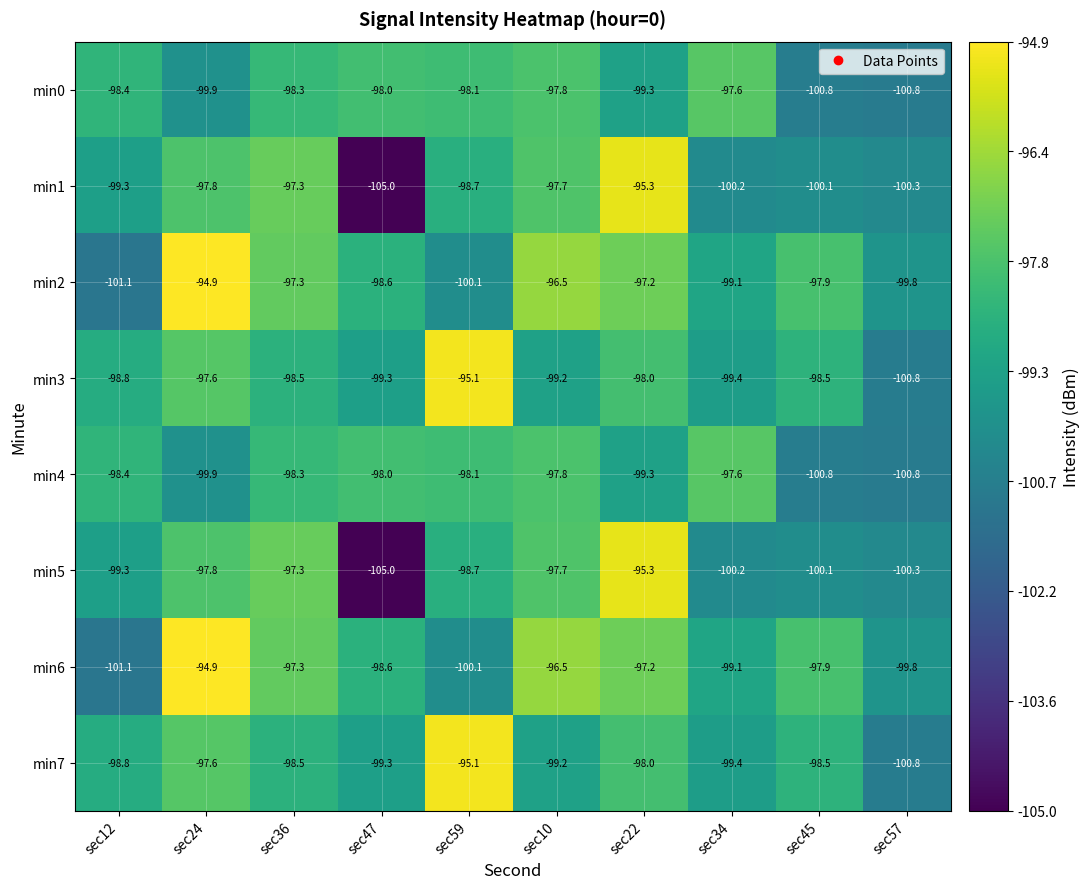

What is the difference between the highest and lowest values at sec57?

1.0